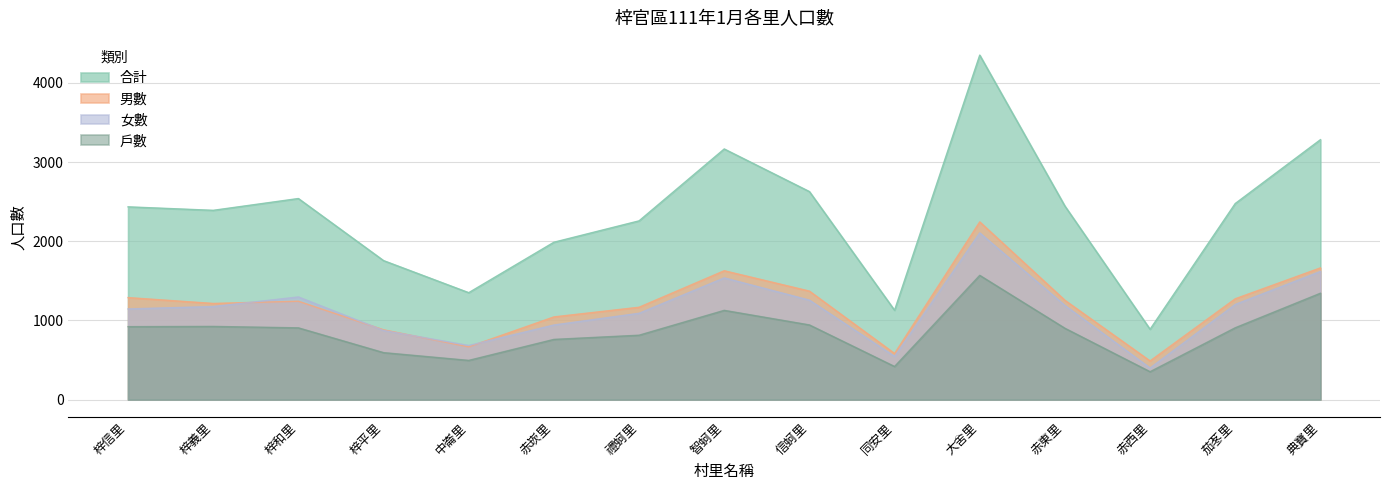

Read the 戶數 value at 同安里, to the nearest 50.

400